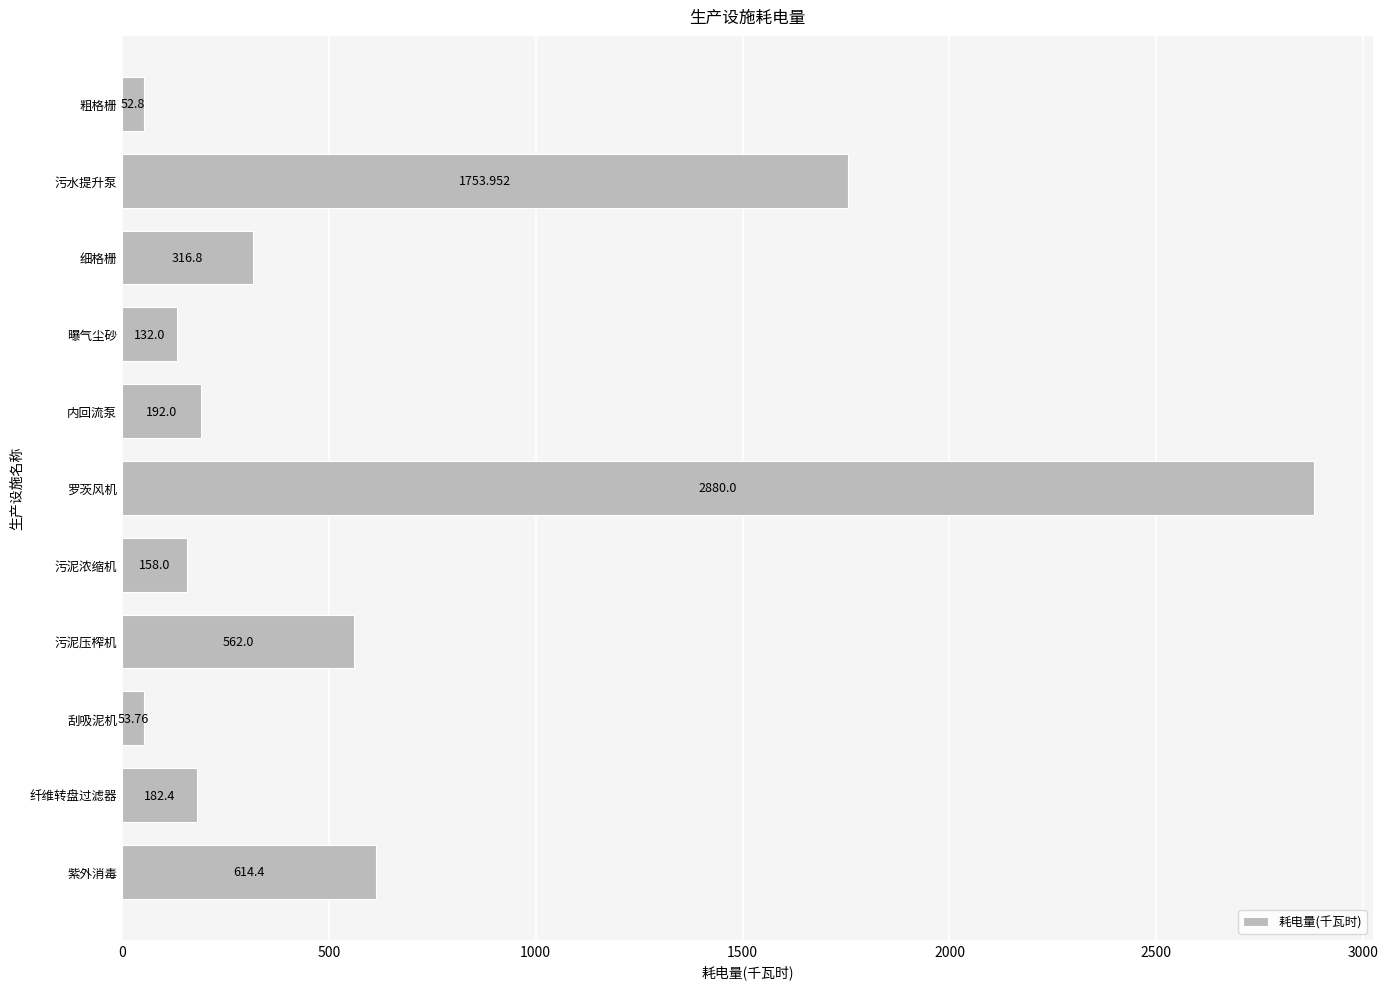

What is the change in value from 内回流泵 to 污泥压榨机?

+370.0